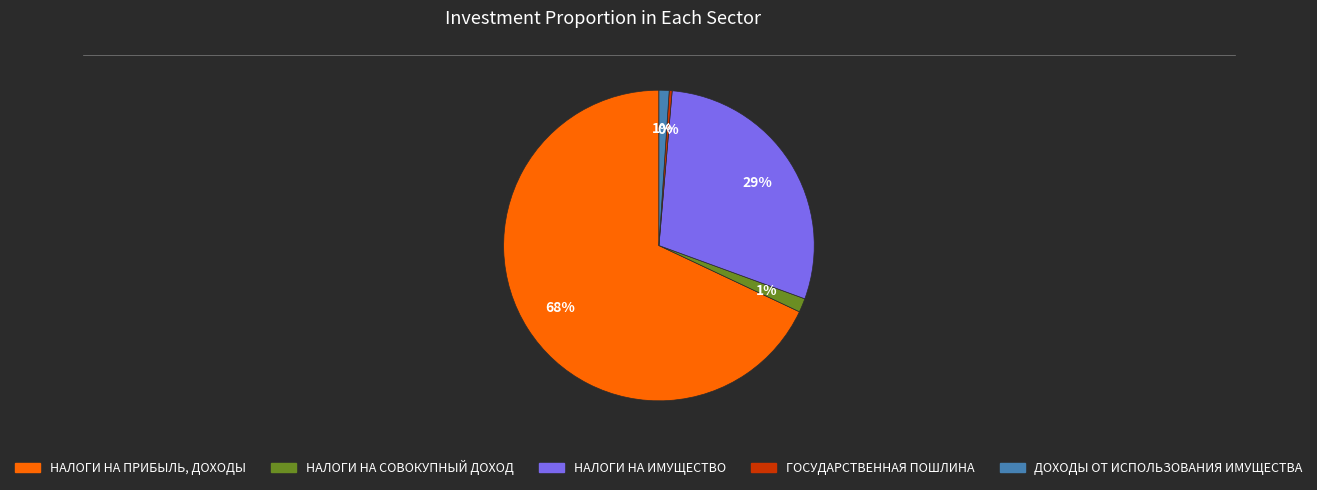

What percentage is the НАЛОГИ НА ИМУЩЕСТВО slice, to the nearest percent?

29%